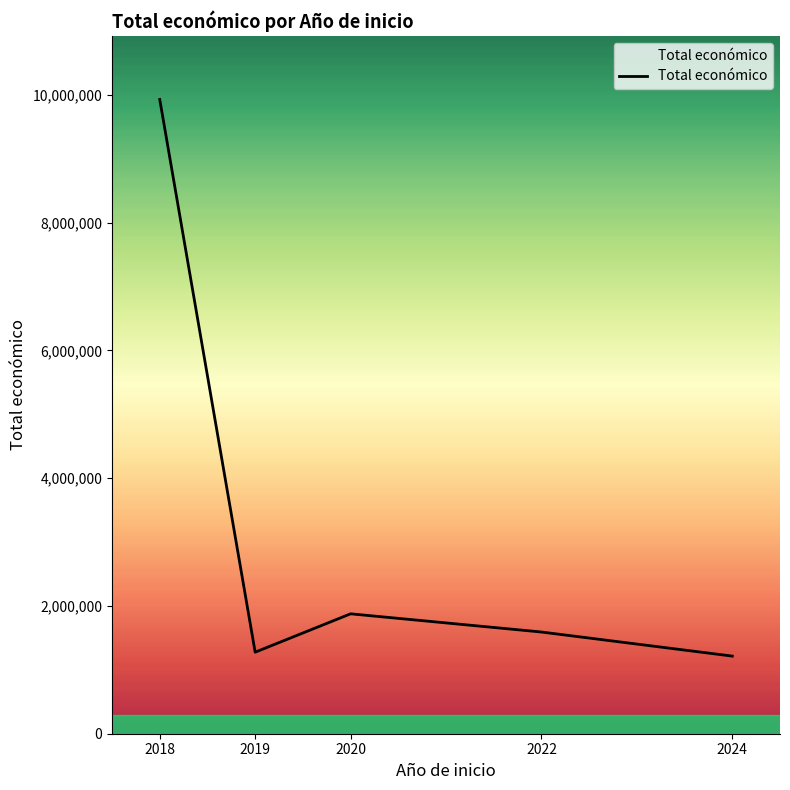

What is the smallest value displayed?

1215167